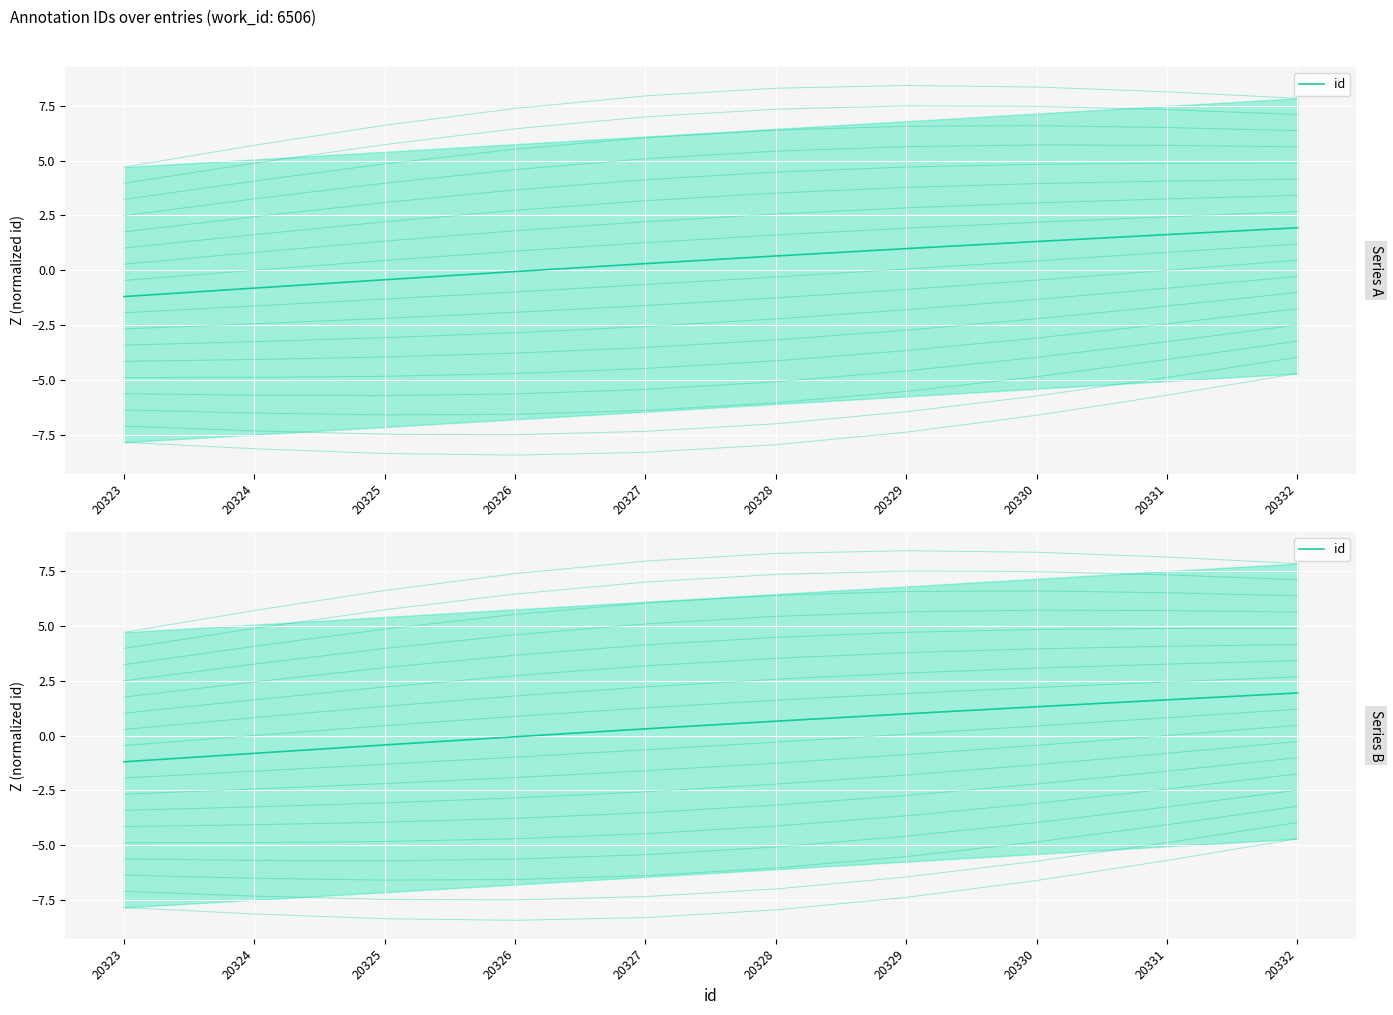

Is it true that the value at 20325 is -0.2?

False